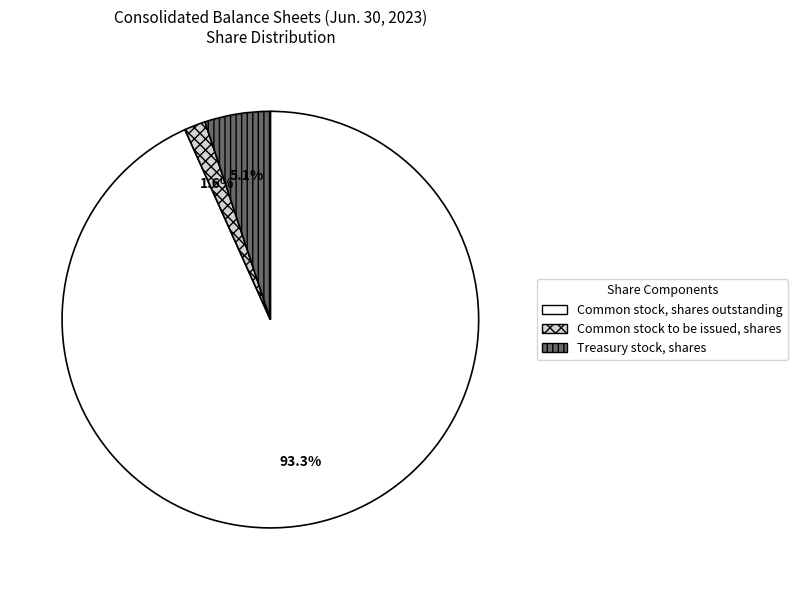

What percentage is the Common stock, shares outstanding slice, to the nearest percent?

93%